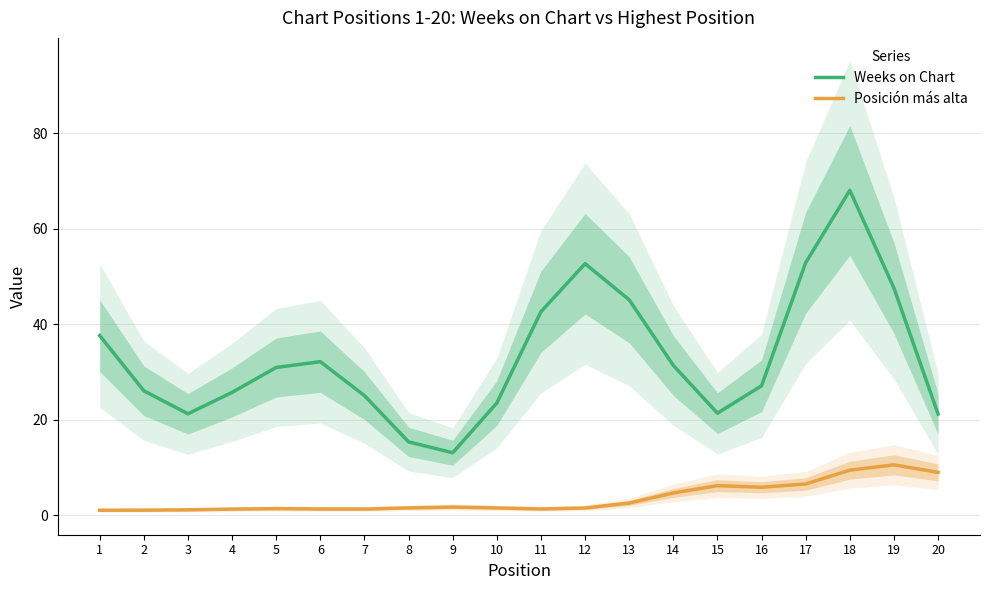

At which category does Weeks on Chart reach its first local valley?

3